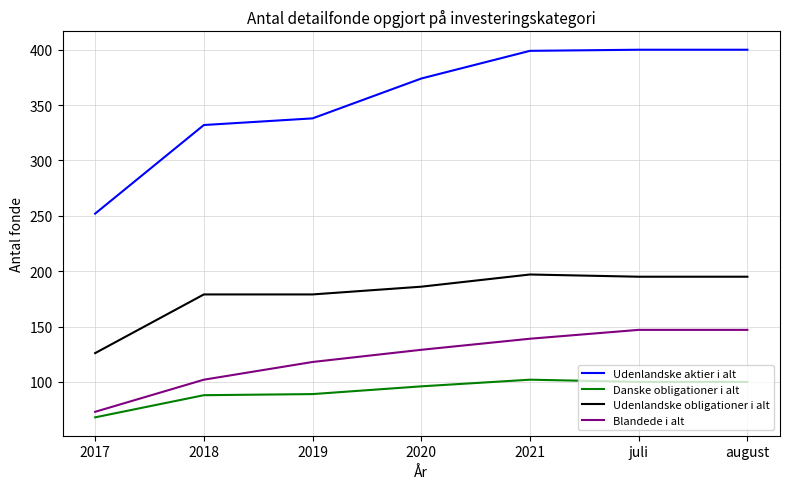

What is the difference between the Udenlandske aktier i alt values at 2017 and 2018?

80